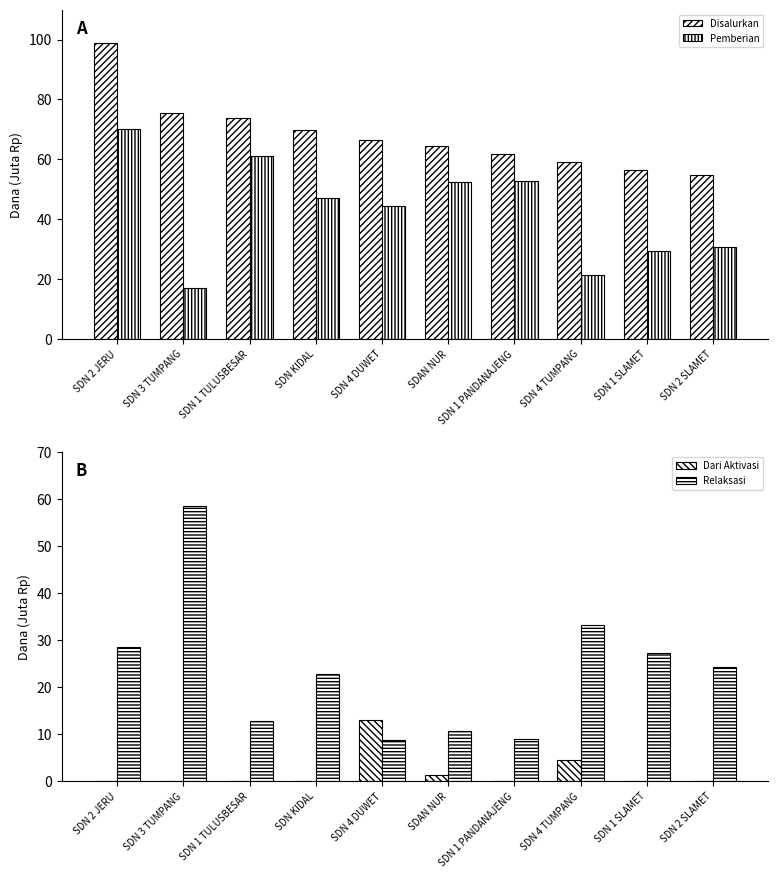

How many values in the Disalurkan series exceed 66?

5